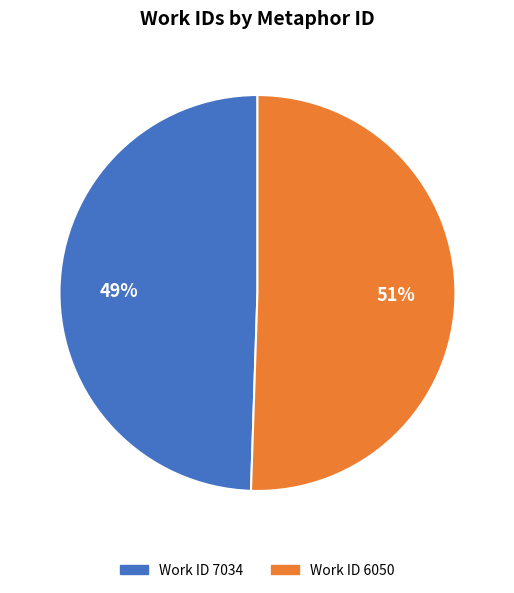

To the nearest percent, what percentage of the pie is Work ID 7034?

49%